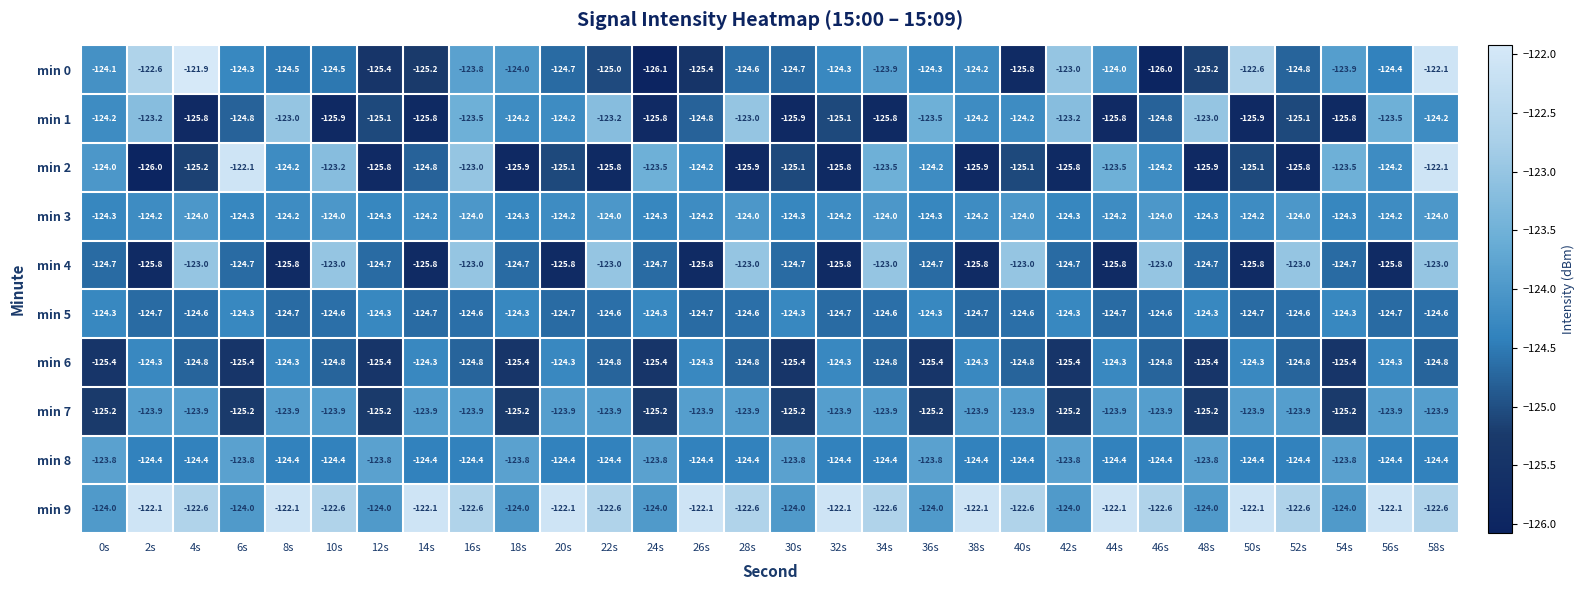

What is the sum of all min 2 values?

-3738.4